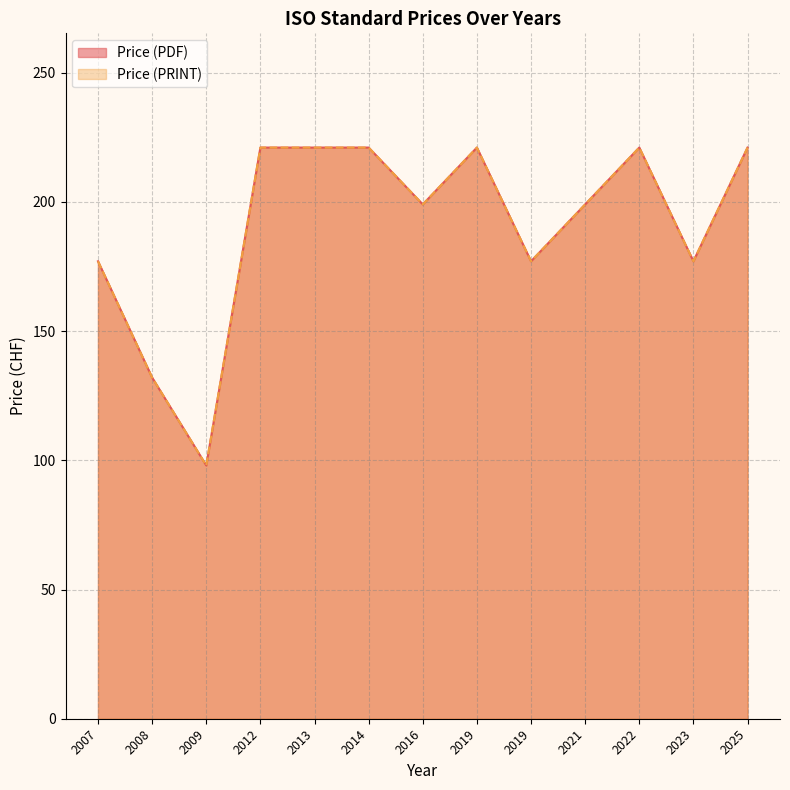

At how many categories does at least one series exceed 154?

11